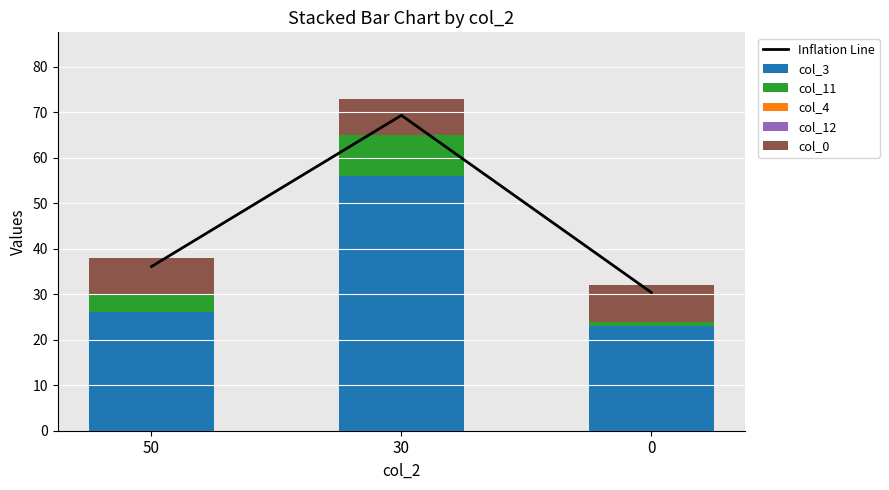

True or false: col_11 has a value of 4.0 at 50.

True